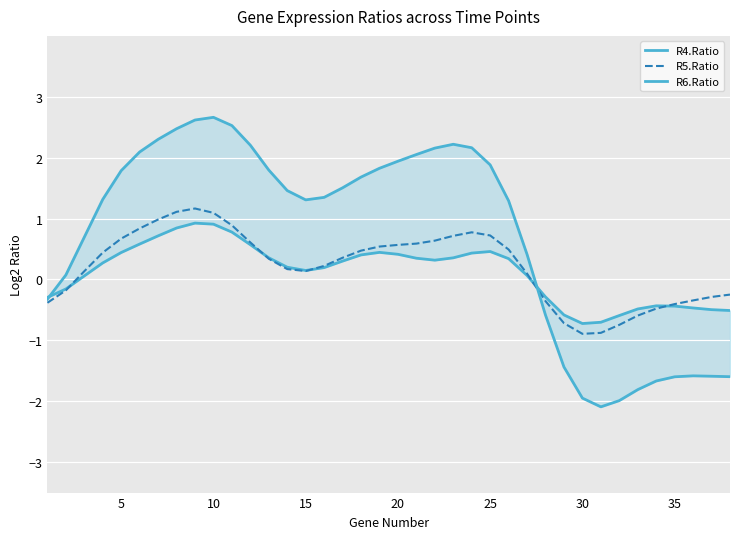

True or false: R5.Ratio has more than 2 points higher than both neighbors.

False